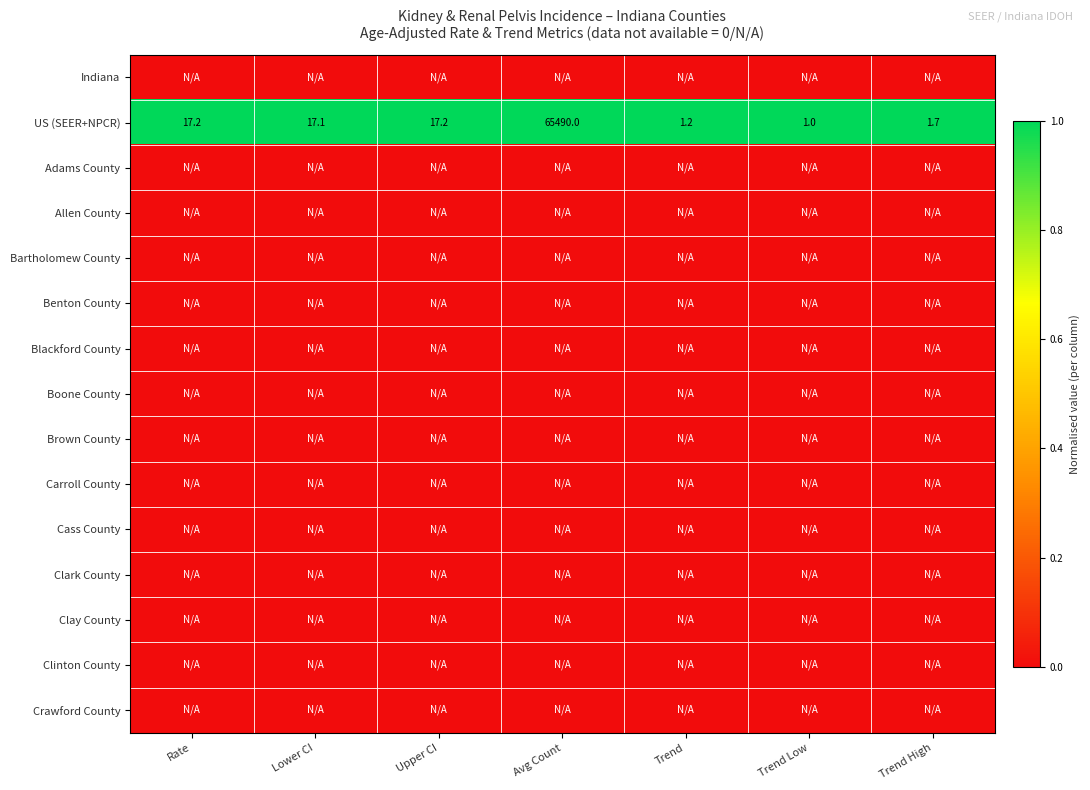

What is the difference between the US (SEER+NPCR) values at Avg Count and Lower CI?

65472.9